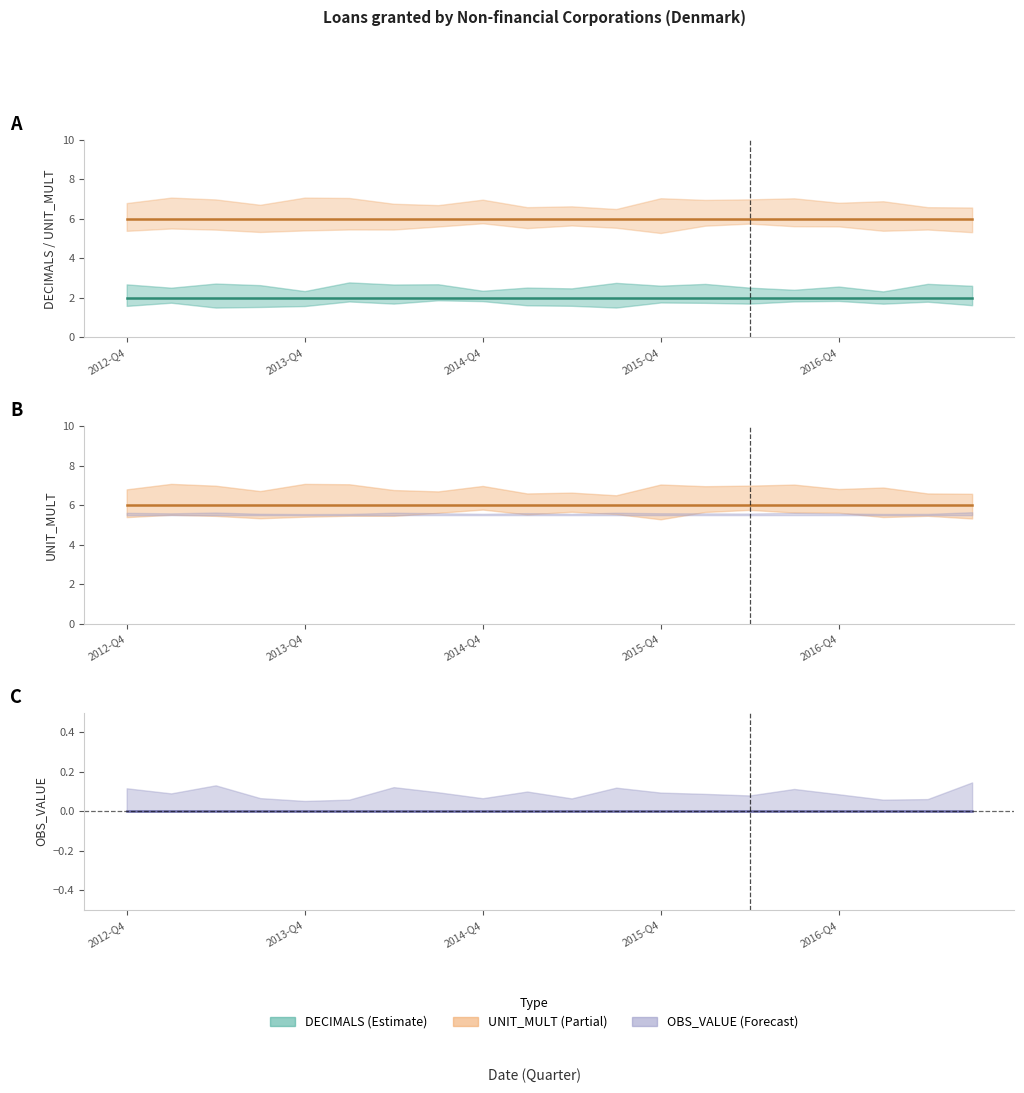

Reading left to right, list all the values displayed in this chart.

DECIMALS: 2	2	2	2	2	2	2	2	2	2	2	2	2	2	2	2	2	2	2	2
UNIT_MULT: 6	6	6	6	6	6	6	6	6	6	6	6	6	6	6	6	6	6	6	6
OBS_VALUE: 0	0	0	0	0	0	0	0	0	0	0	0	0	0	0	0	0	0	0	0